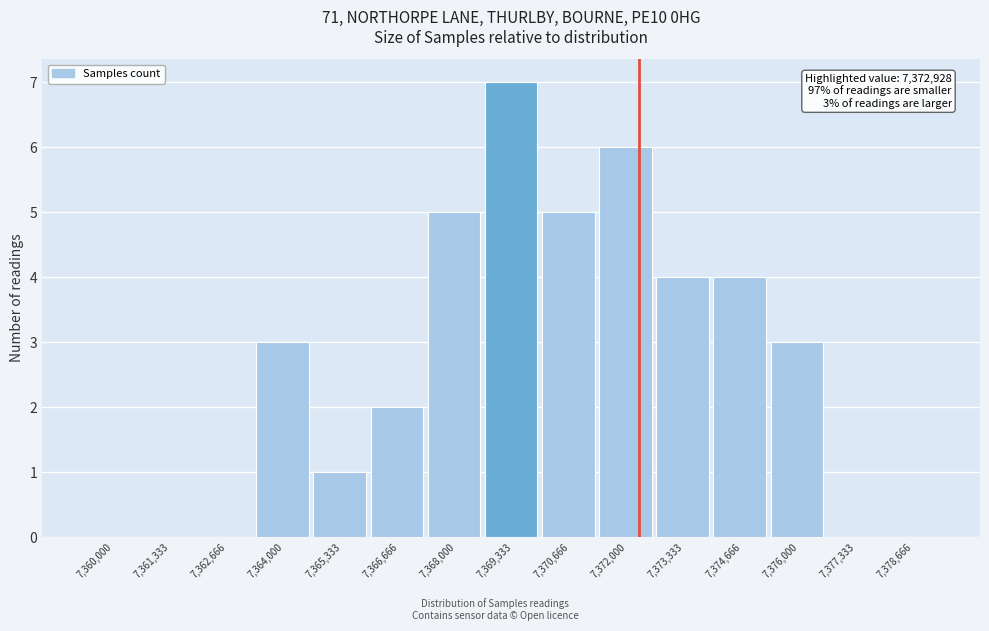

Reading right to left, what are all the values shown in this chart?

7,378,666=0	7,377,333=0	7,376,000=3	7,374,666=4	7,373,333=4	7,372,000=6	7,370,666=5	7,369,333=7	7,368,000=5	7,366,666=2	7,365,333=1	7,364,000=3	7,362,666=0	7,361,333=0	7,360,000=0